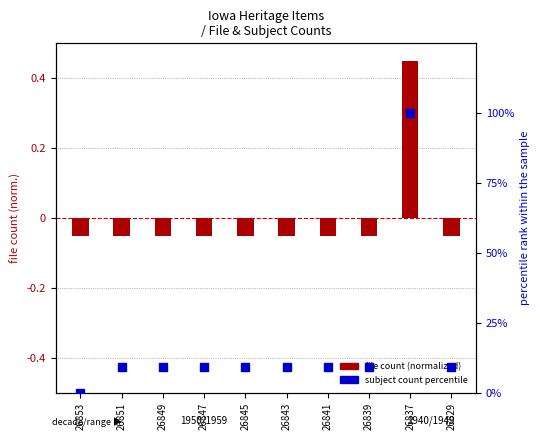

What are all the series names shown in the legend?

file count (normalized), subject count percentile